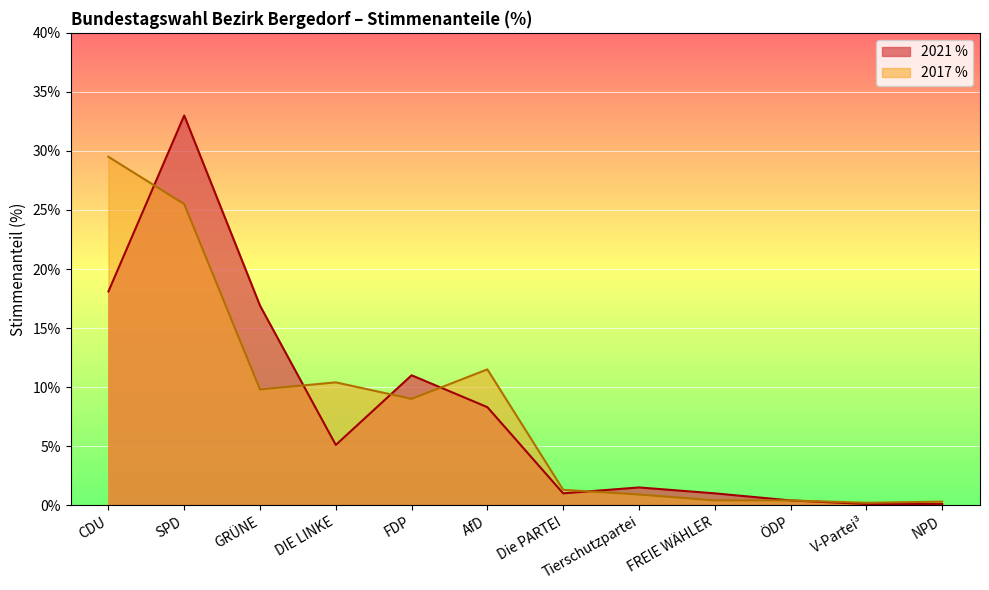

At which category is the sum across all series the highest?

SPD